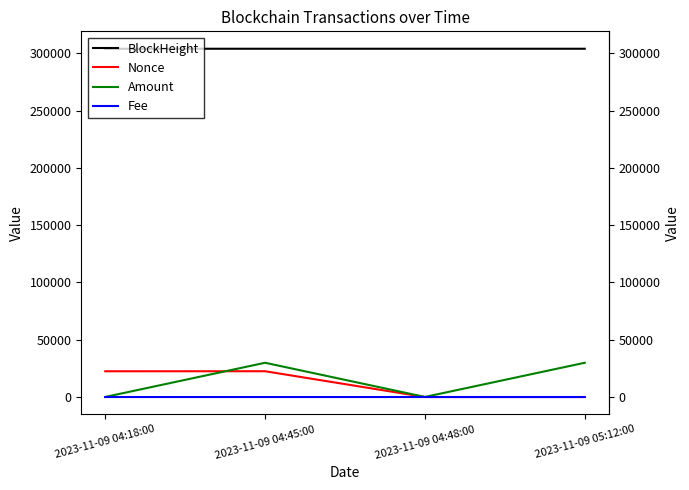

What is the maximum value shown in the chart?

303964.0